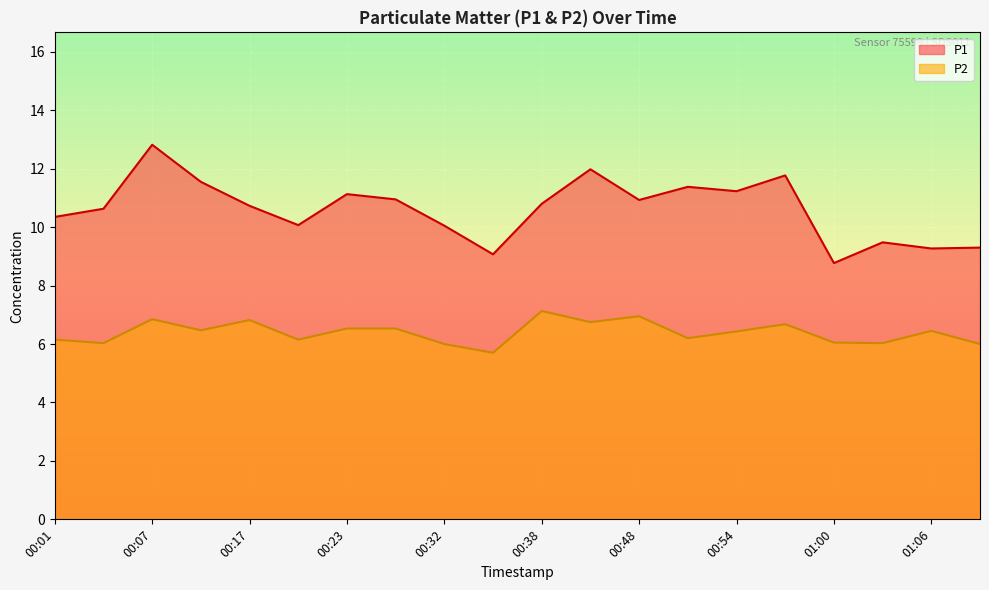

What is the value of the P2 point at the 3rd from the left?

6.8